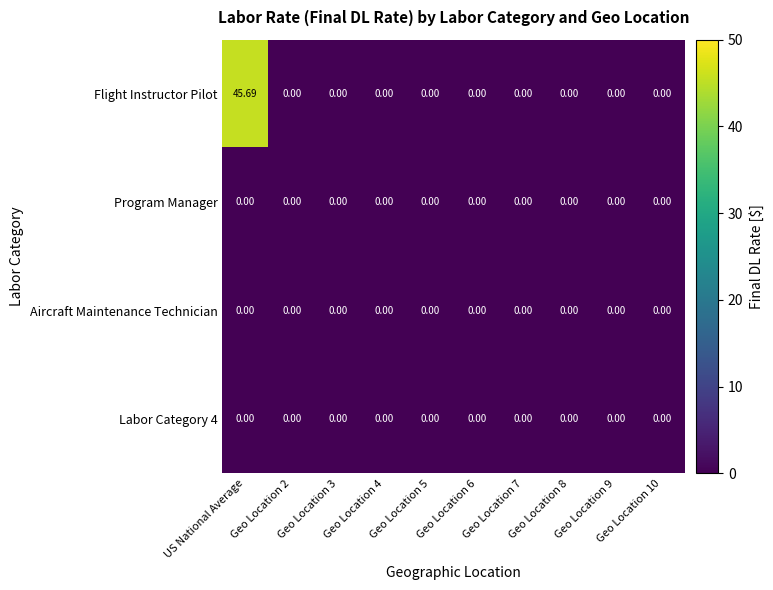

Which series has the widest spread of values?

Flight Instructor Pilot